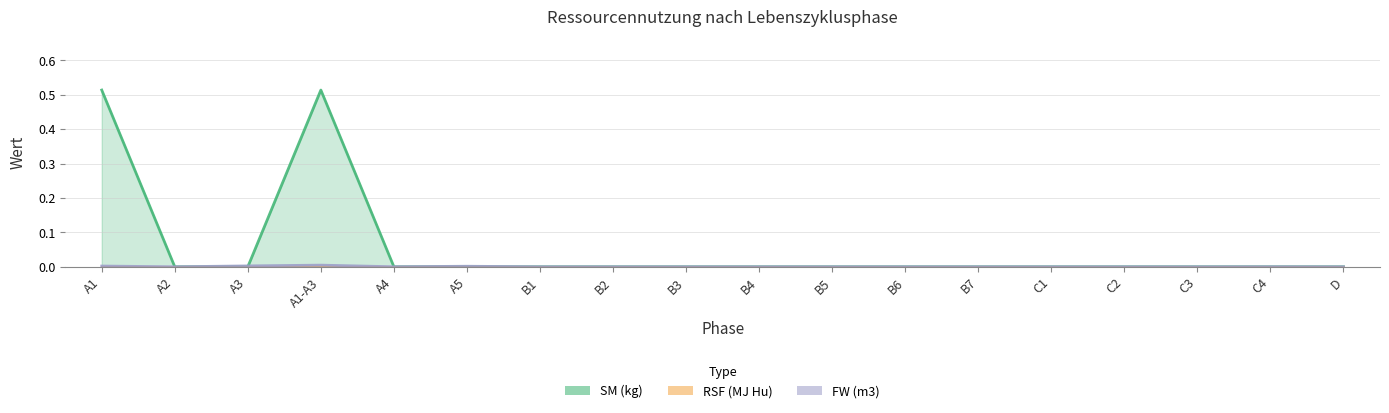

Between A5 and C3, which series saw the biggest shift?

FW (m3)